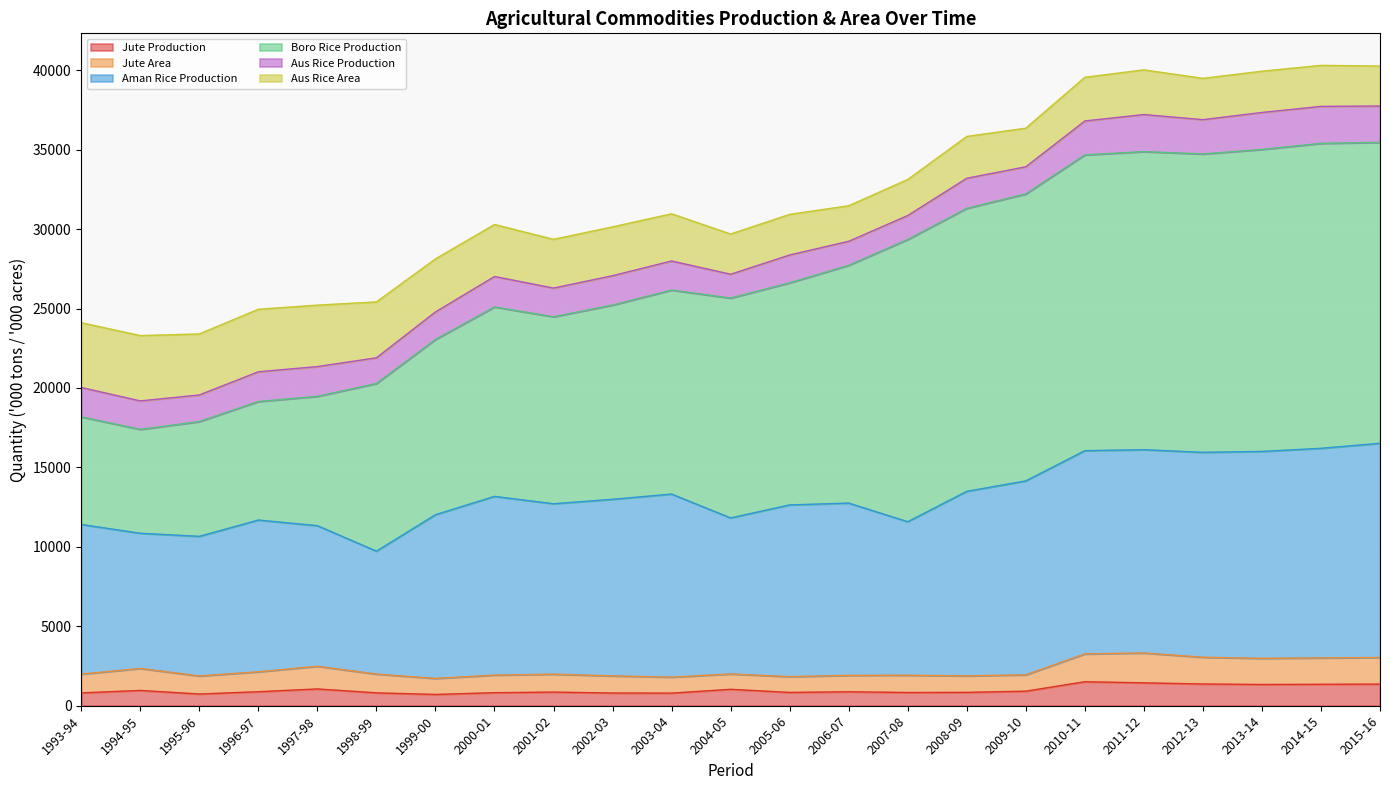

Between 2000-01 and 2004-05, which series saw the biggest shift?

Boro Rice Production